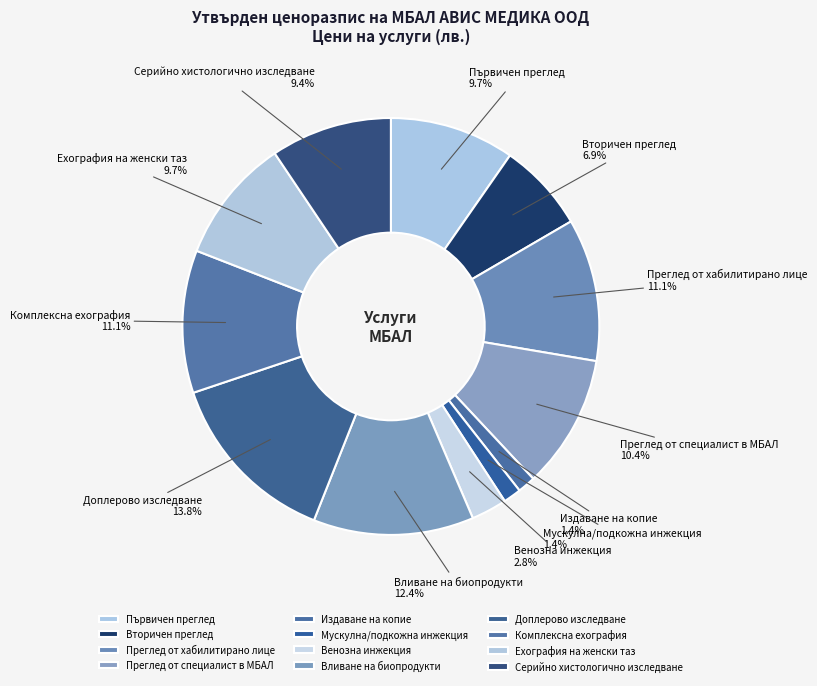

Is there a majority slice in this chart?

No